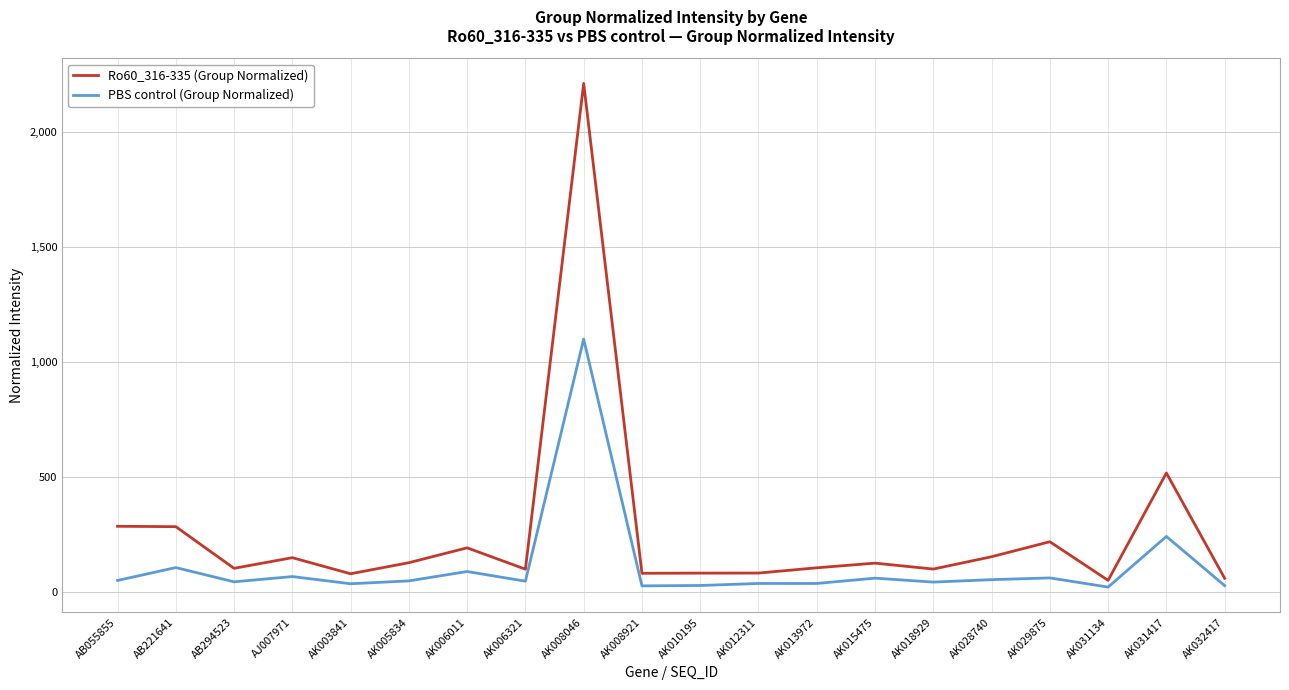

What value does the PBS control (Group Normalized) series have at AK003841?

34.4